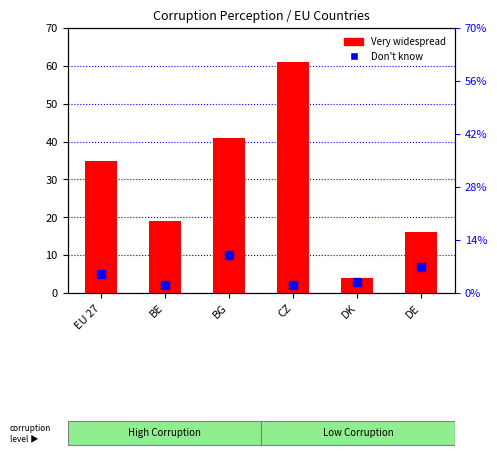

Approximately how many times larger is the value at CZ compared to BG?

1.5